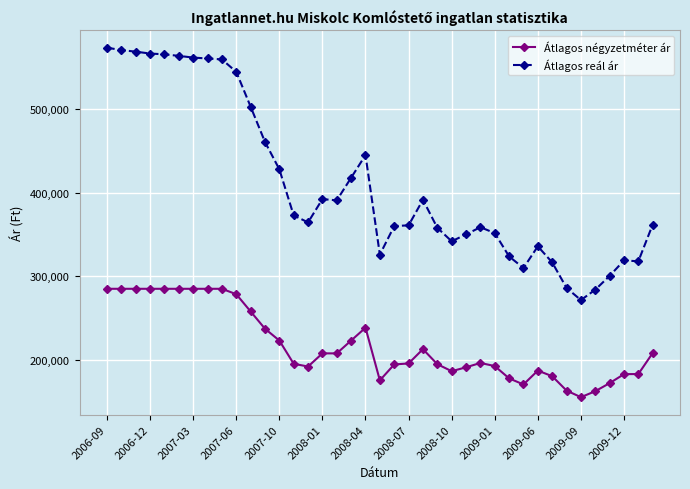

What are all the series names shown in the legend?

Átlagos négyzetméter ár, Átlagos reál ár